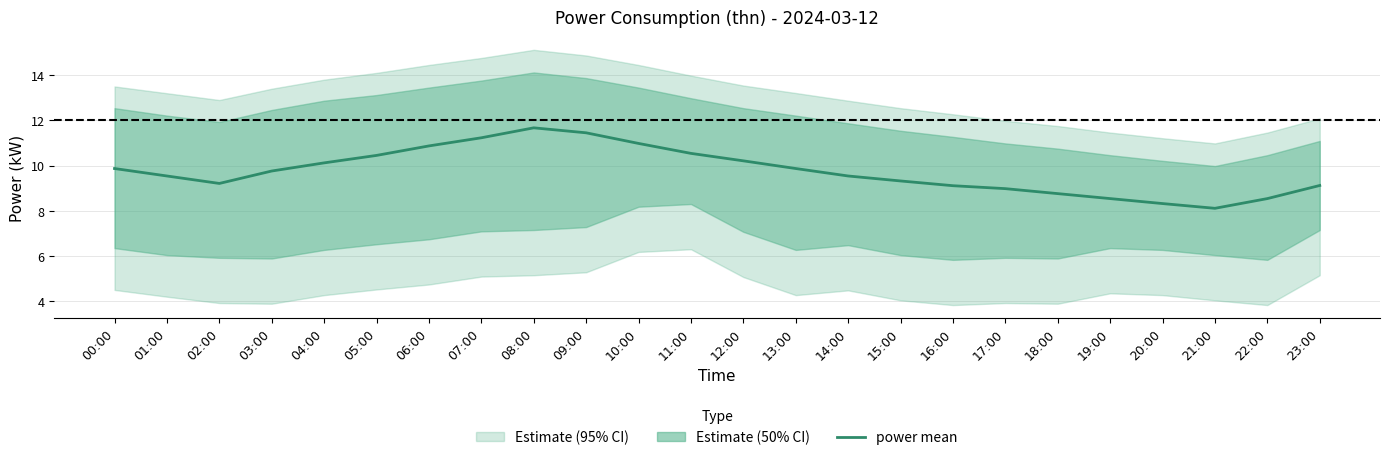

What is the value of the 5th point from the left?

10.1